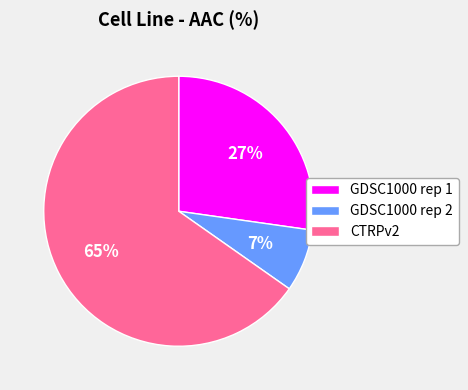

How many slices are in this pie chart?

3